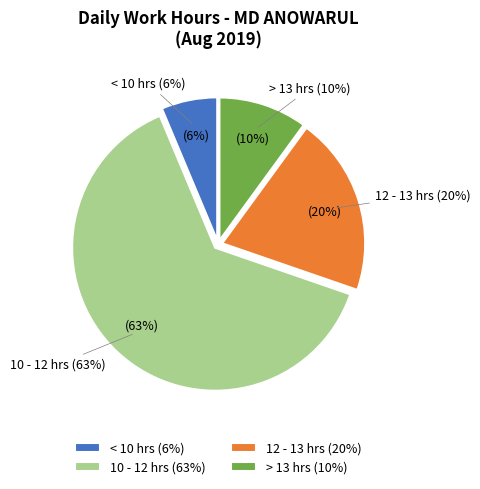

Is Day 19 the majority of the pie?

No